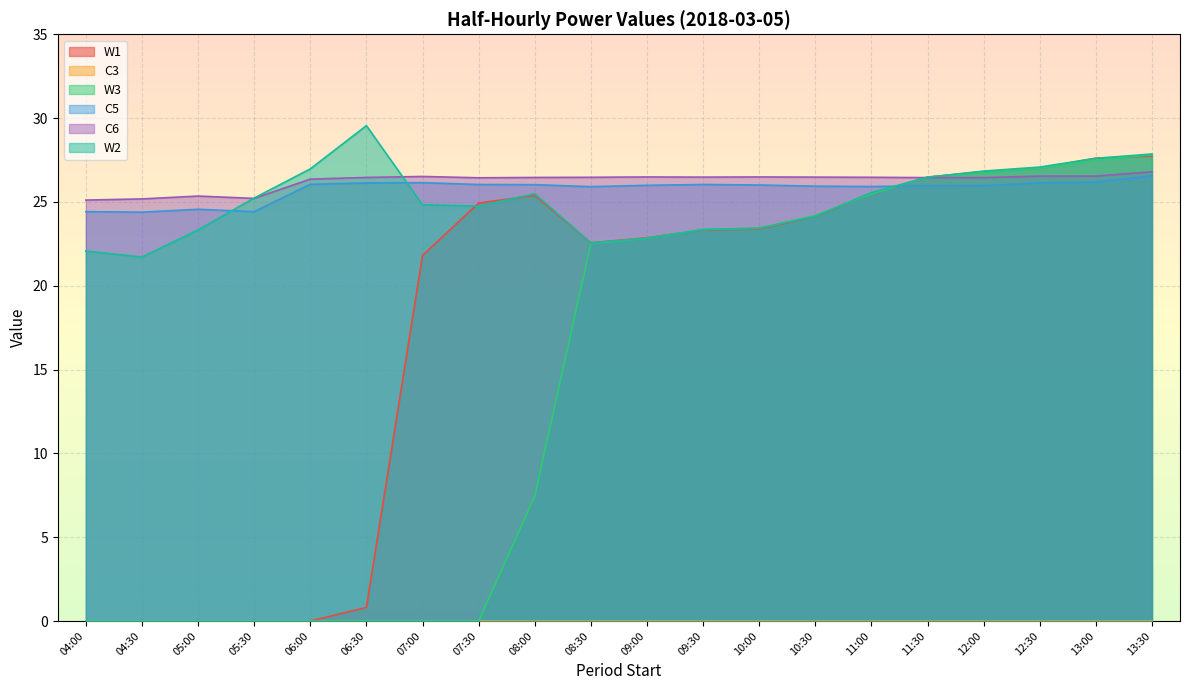

At which category does W2 reach its first local valley?

04:30